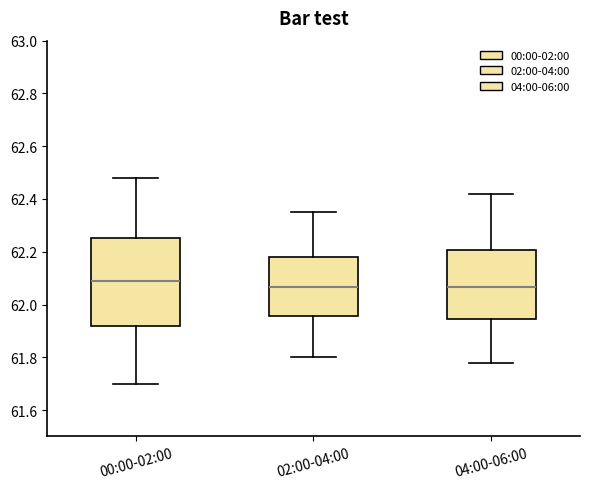

Reading left to right, read every box against the y-axis: the position of its median line, the range the box covers, and the ends of its whiskers. The values are not printed on the chart, so give them approximately, as read against the axis.

00:00-02:00: median 62.10, box 61.92 to 62.26, whiskers 61.70 to 62.48
02:00-04:00: median 62.06, box 61.96 to 62.18, whiskers 61.80 to 62.36
04:00-06:00: median 62.06, box 61.94 to 62.20, whiskers 61.78 to 62.42